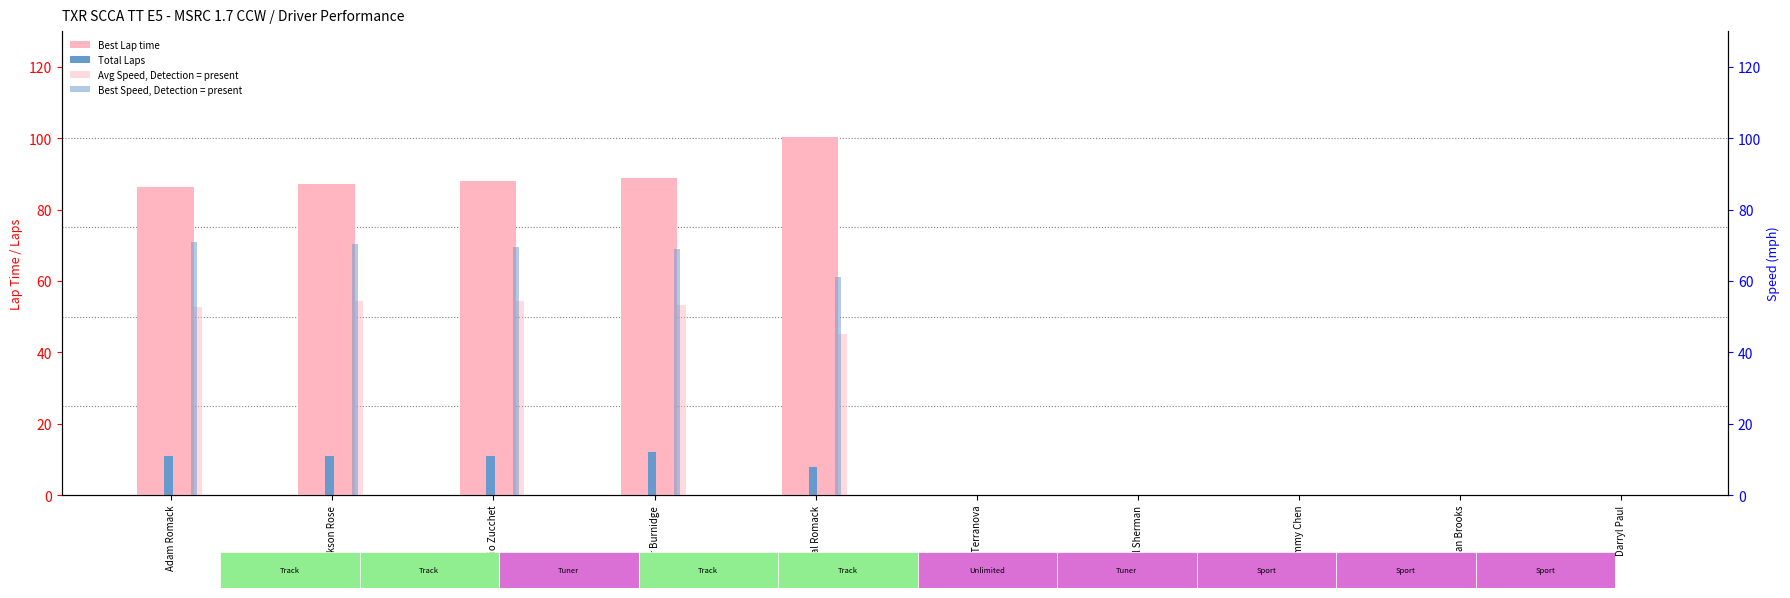

True or false: Total Laps has a value of 4.9 at Randal Romack.

False